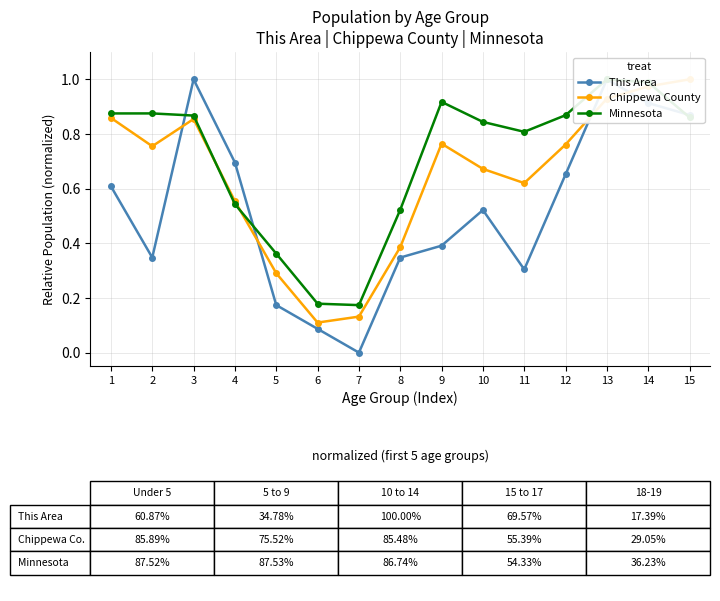

What is the difference between the second highest and second lowest values in the Chippewa County series?

0.8